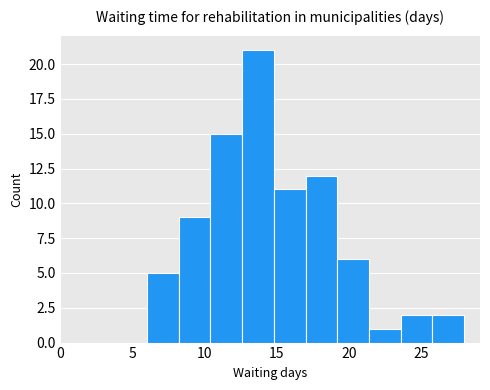

Reading left to right, list every bar in this chart as the range it spans on the x-axis followed by its height. Neither the bar edges nor the heights are printed on the chart, so give them approximately, as read against the axes.

6.0 to 8.2: 5
8.2 to 10.4: 9
10.4 to 12.6: 15
12.6 to 14.8: 21
14.8 to 17.0: 11
17.0 to 19.2: 12
19.2 to 21.4: 6
21.4 to 23.6: 1
23.6 to 25.8: 2
25.8 to 28.0: 2